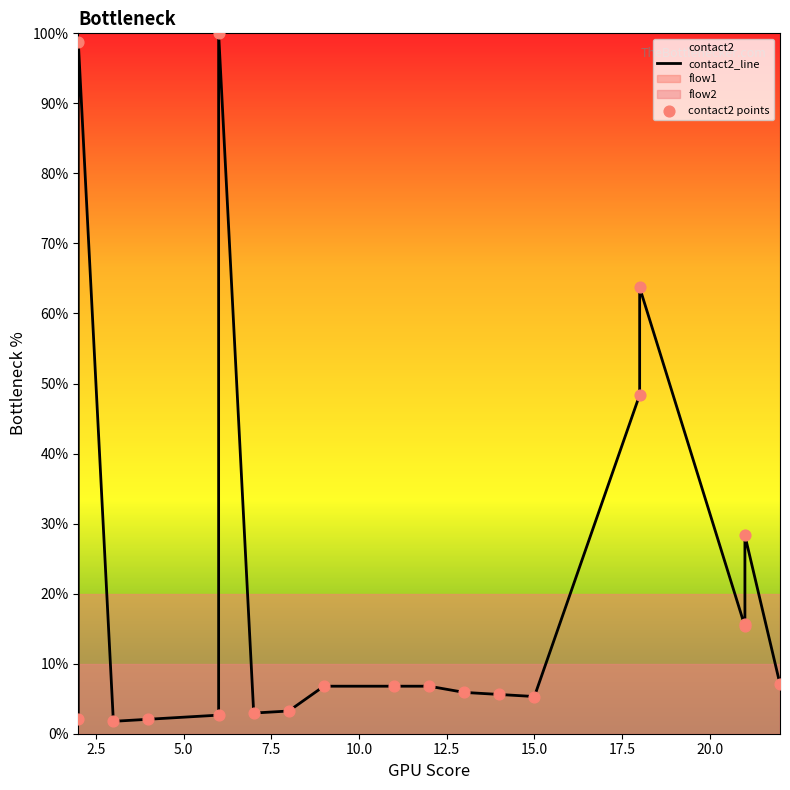

Which series has the largest Y range (max minus min)?

contact2_line